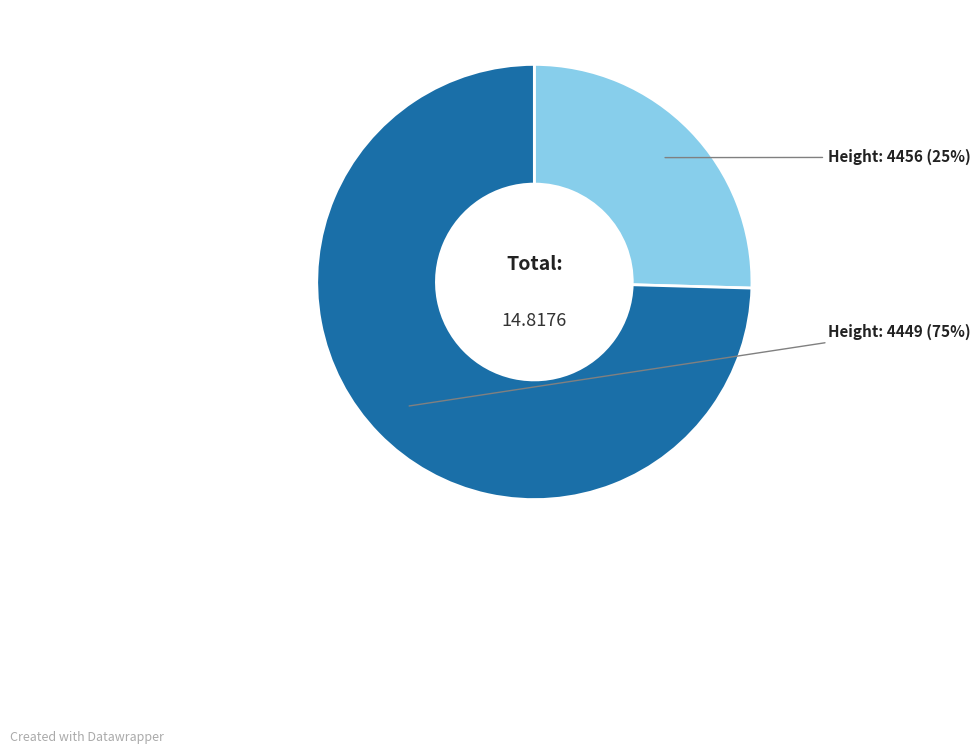

To the nearest percent, what is the average slice percentage?

50%